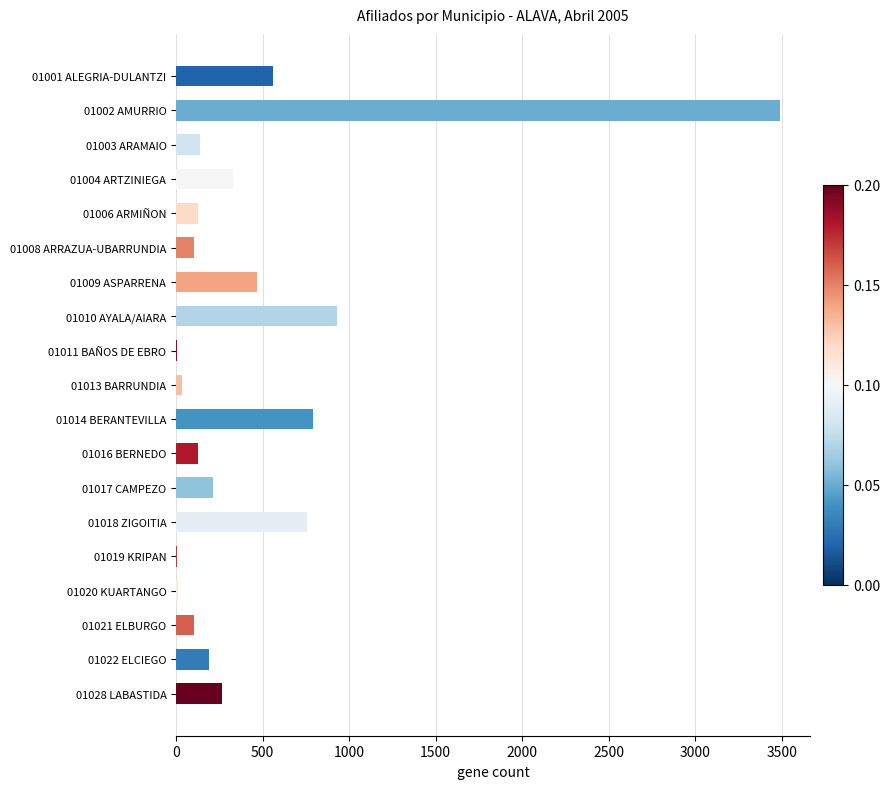

What is the ratio of the value at 01022 ELCIEGO to the value at 01008 ARRAZUA-UBARRUNDIA?

1.8